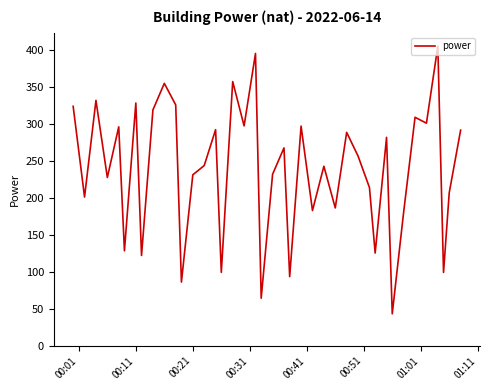

What is the smallest value displayed?

43.2